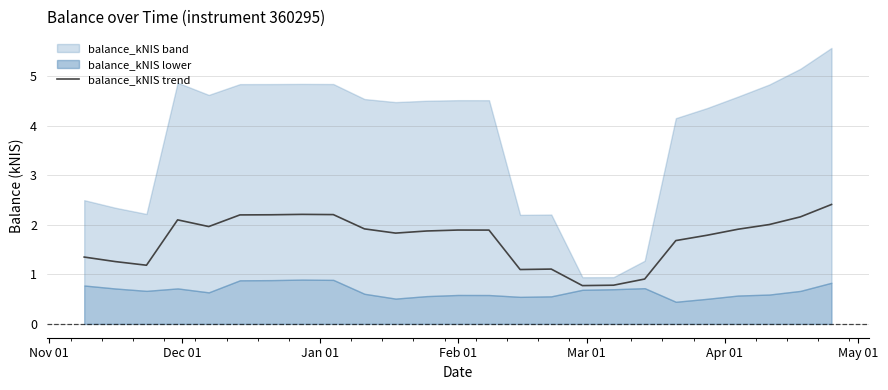

What is the value of the 16th point from the left?

1.1